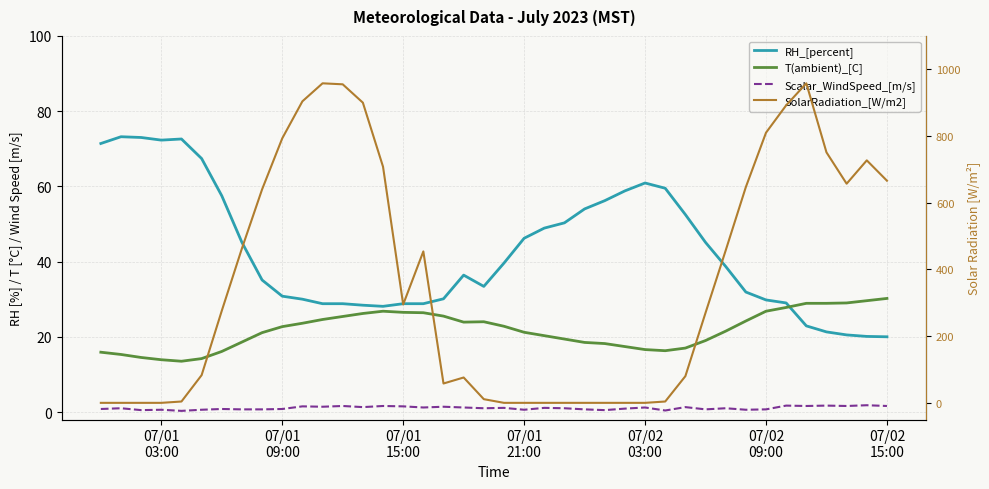

Is the value of Scalar_WindSpeed_[m/s] at 17 greater than the value of RH_[percent] at 07/02
09:00?

No